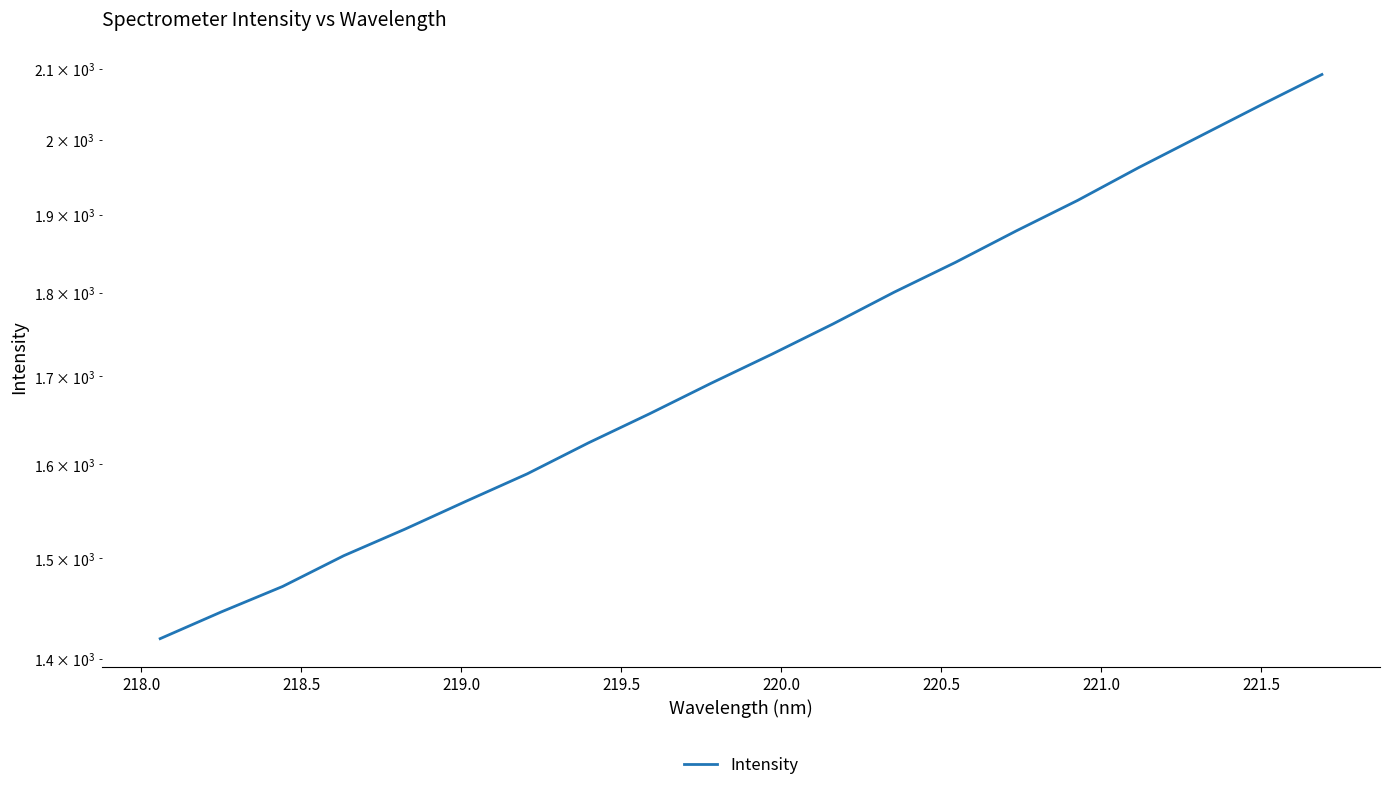

True or false: there are more than 1 points higher than both neighbors.

False